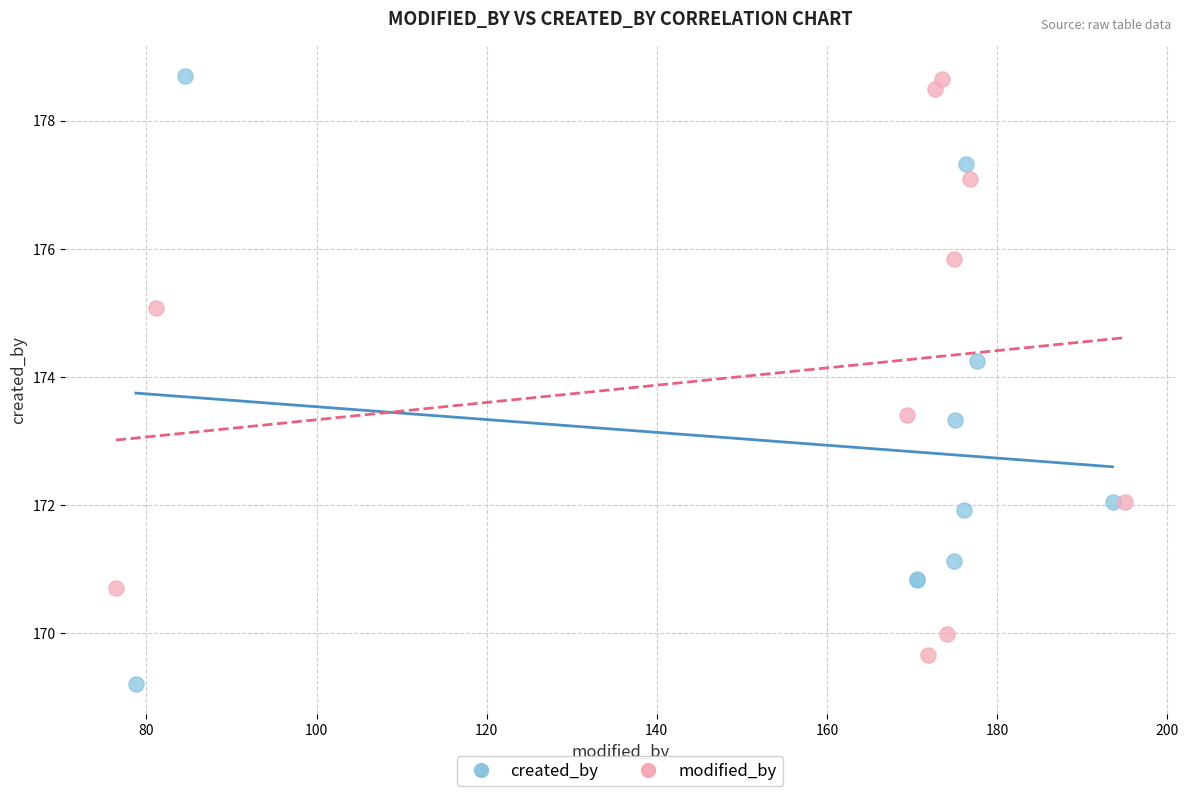

Which series contains the lowest Y value?

created_by